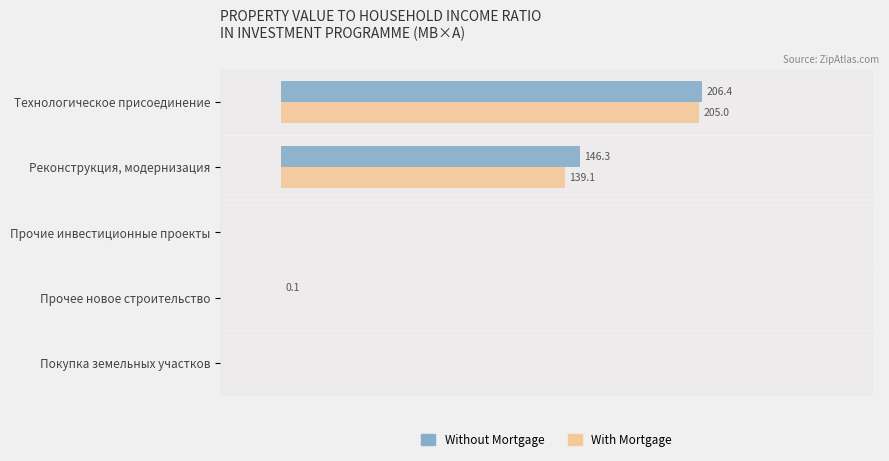

At which category is the sum across all series the highest?

Технологическое присоединение